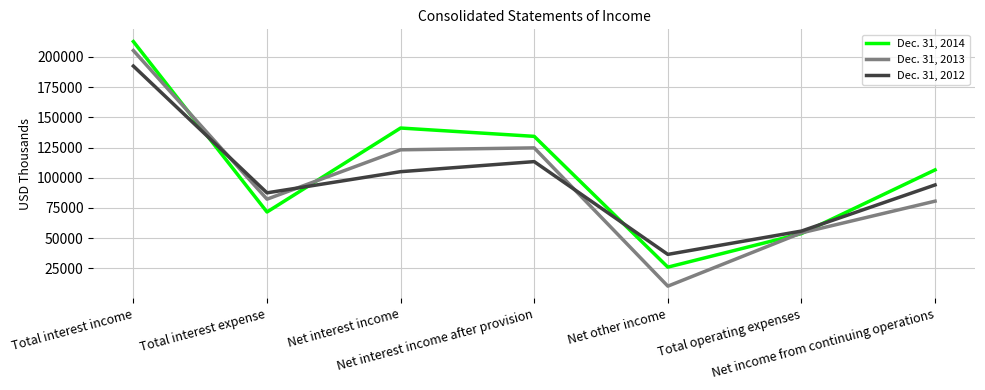

Where is the first local maximum for Dec. 31, 2012?

Net interest income after provision